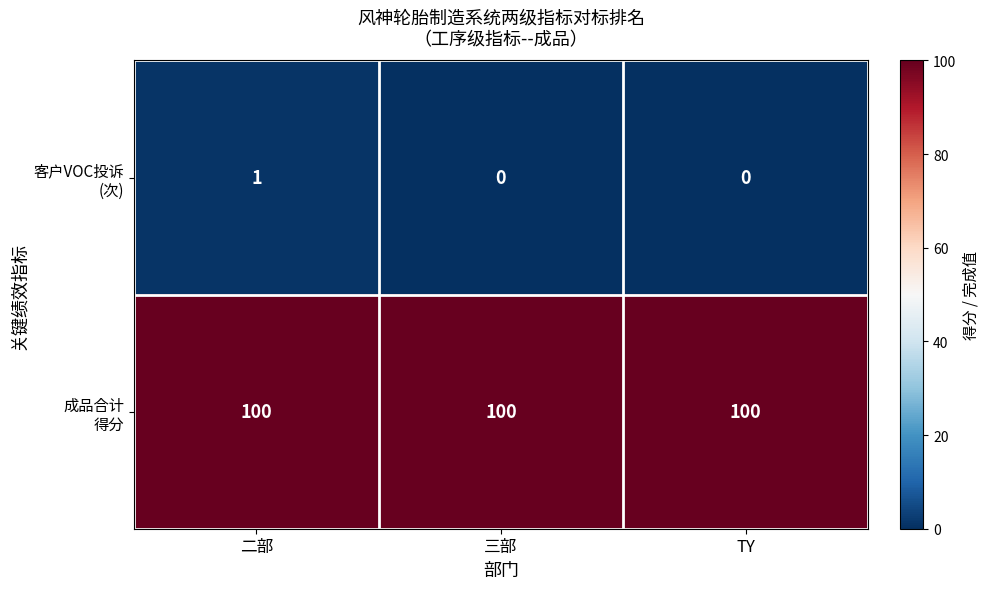

What is the spread (max minus min) of values at 三部?

100